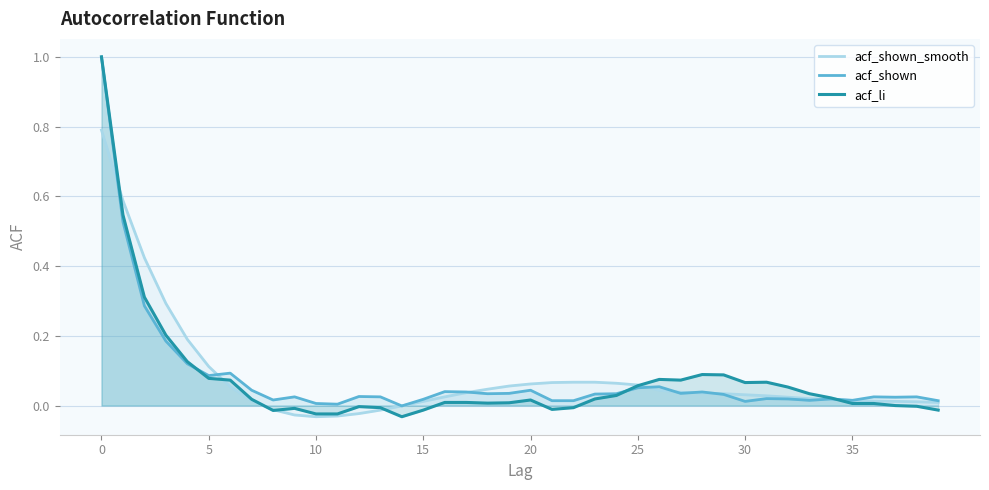

What is the maximum value shown in the chart?

1.0